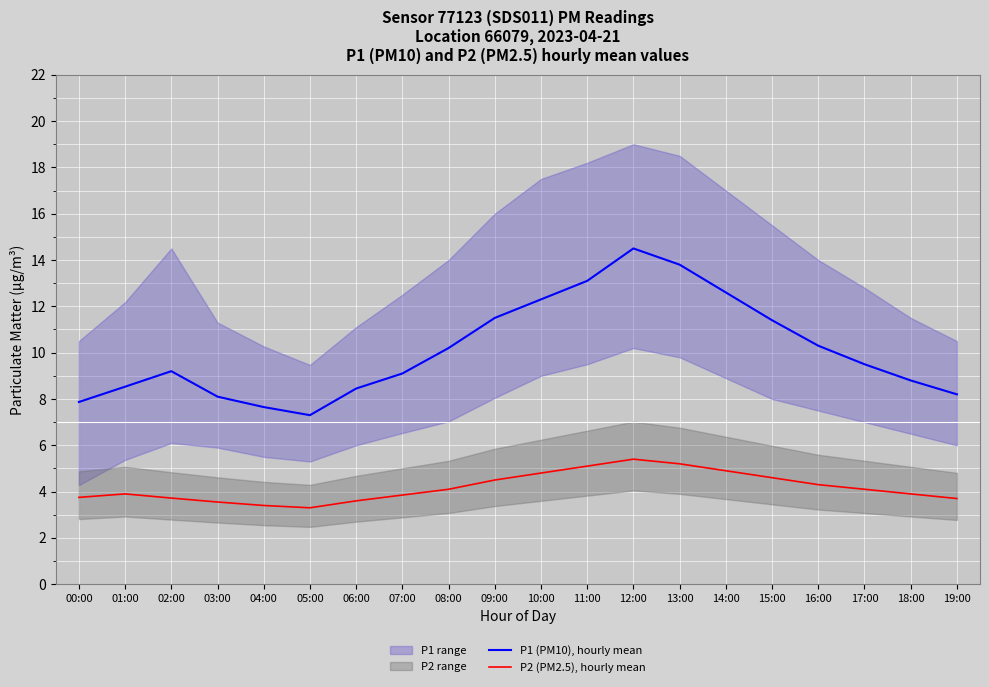

Where is the first local maximum for P1 (PM10), hourly mean?

02:00